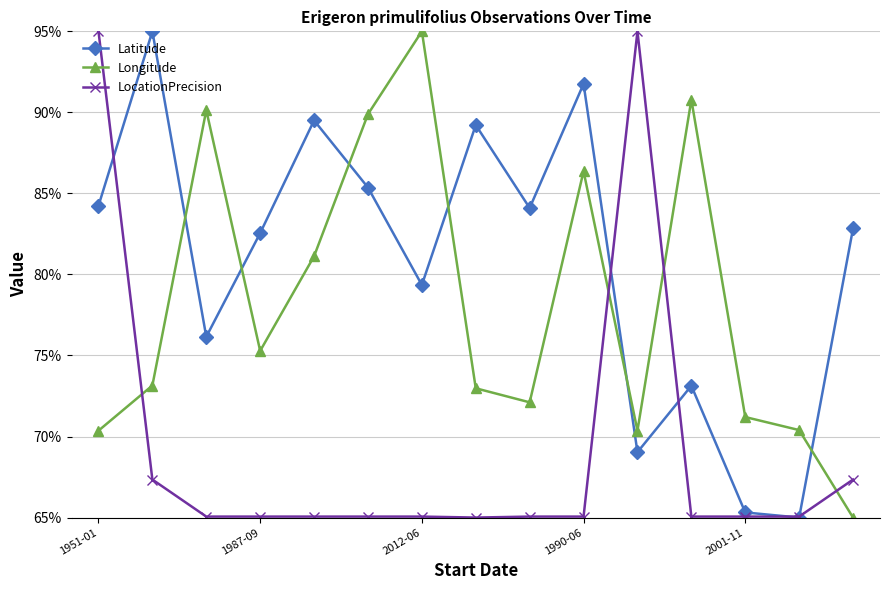

After their last crossing, which series has the higher values: LocationPrecision or Longitude?

LocationPrecision